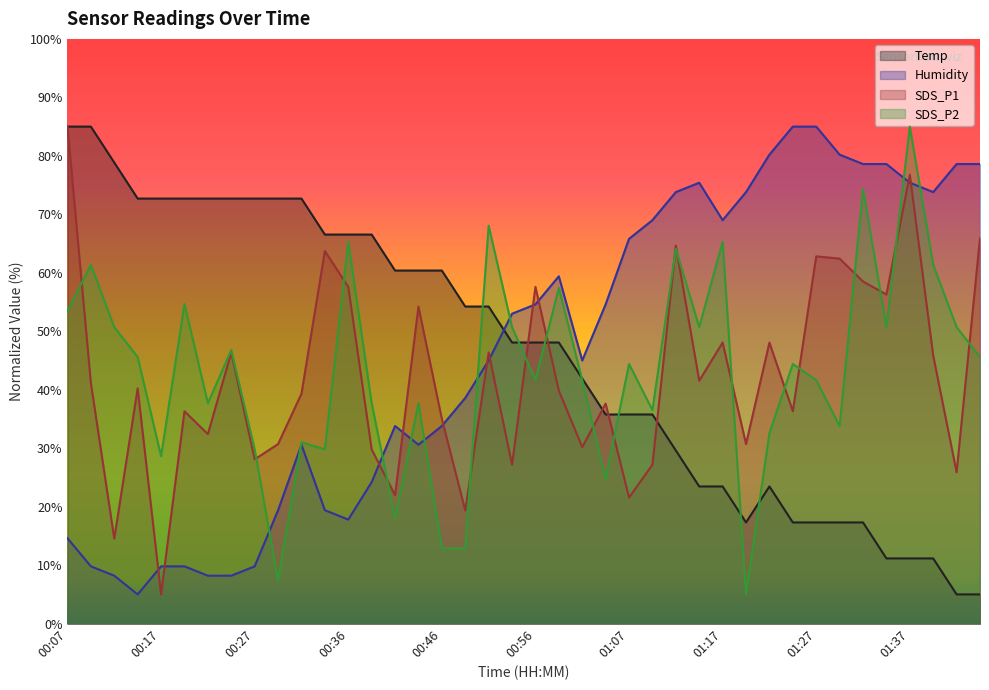

Is the value of SDS_P1 at 01:17 greater than the value of SDS_P2 at 01:02?

Yes